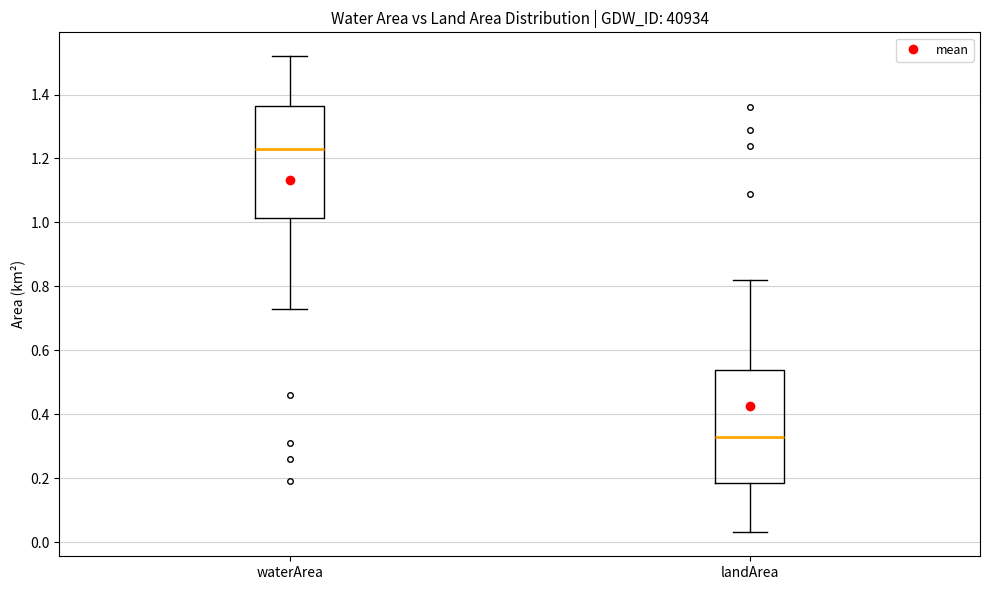

Which box's median line is the highest?

waterArea